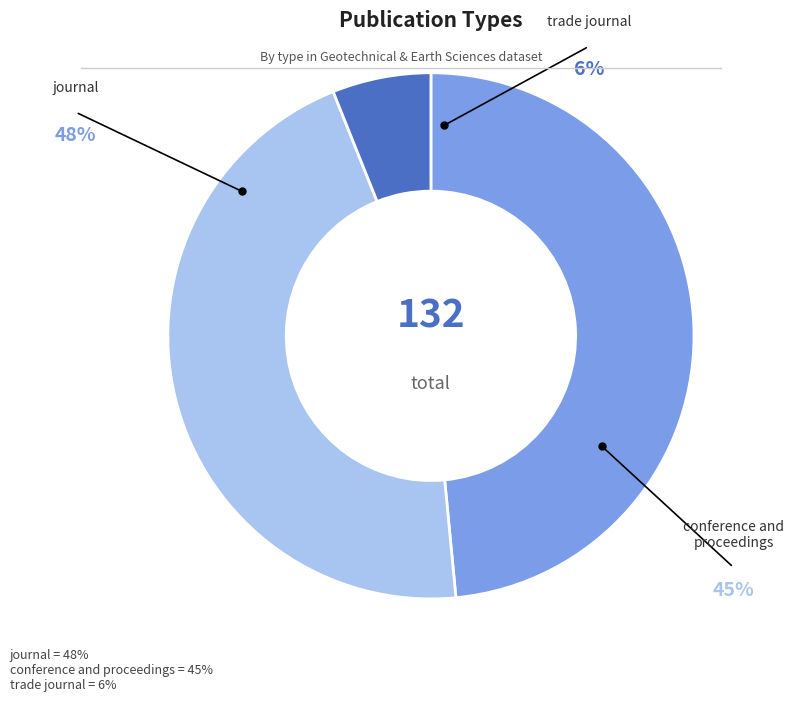

Rank the categories by value from lowest to highest.

trade journal, conference and proceedings, journal